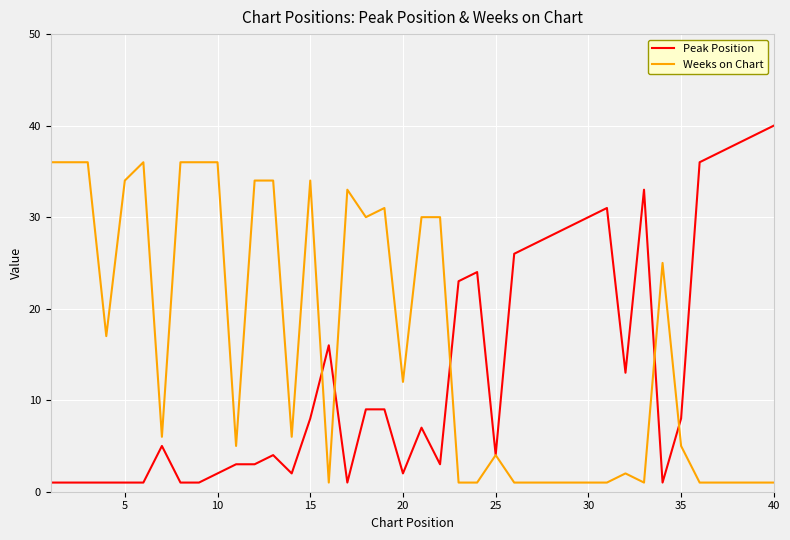

Reading left to right, what are all the values shown in this chart?

Peak Position: 1	1	1	1	1	1	5	1	1	2	3	3	4	2	8	16	1	9	9	2	7	3	23	24	4	26	27	28	29	30	31	13	33	1	8	36	37	38	39	40
Weeks on Chart: 36	36	36	17	34	36	6	36	36	36	5	34	34	6	34	1	33	30	31	12	30	30	1	1	4	1	1	1	1	1	1	2	1	25	5	1	1	1	1	1